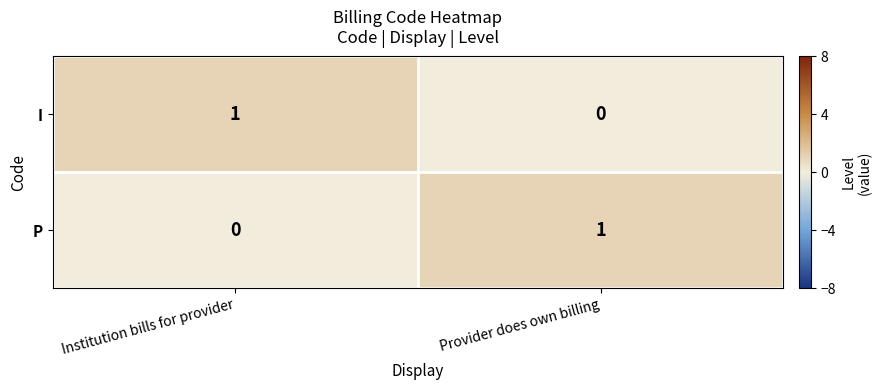

At which label does P reach its minimum?

Institution bills for provider